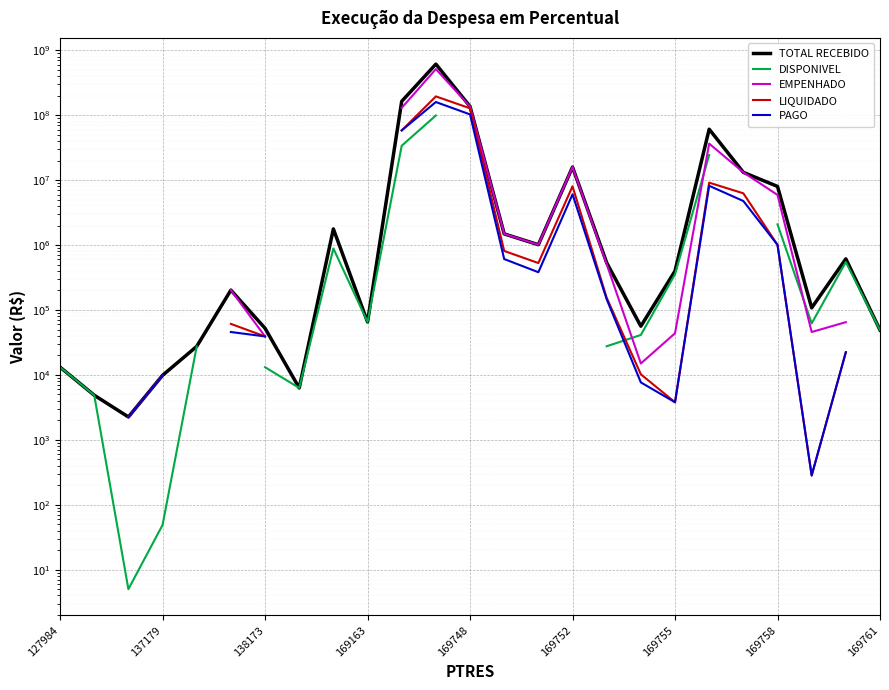

What is the value of the PAGO point at the 6th from the left?

45792.0